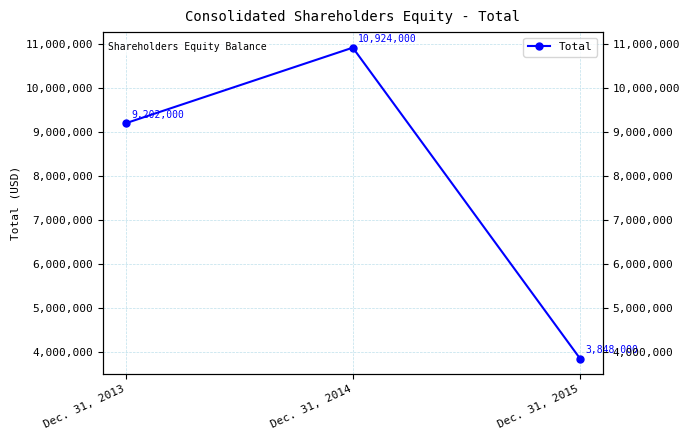

The chart shows a value of 16536451 at Dec. 31, 2014. True or false?

False